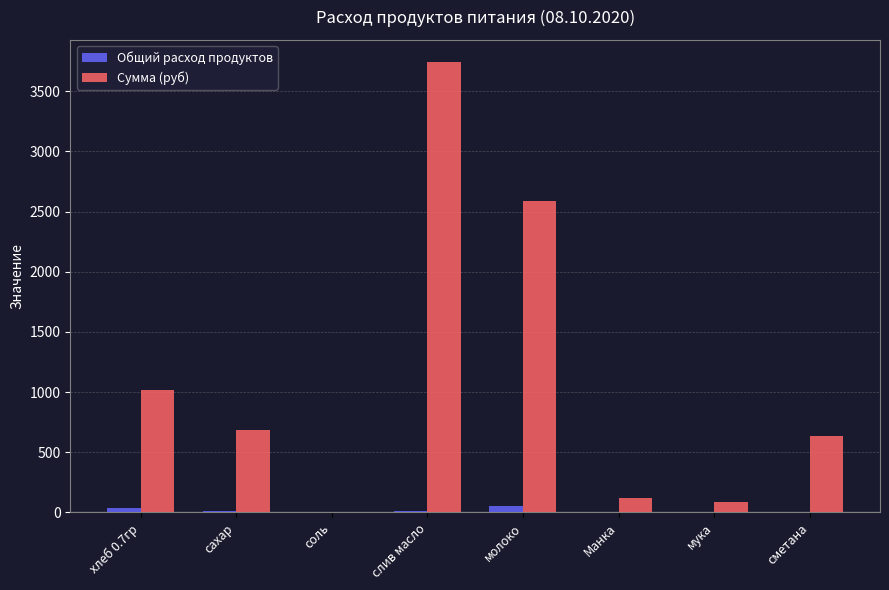

True or false: Сумма (руб) has a value of 952.7 at сахар.

False